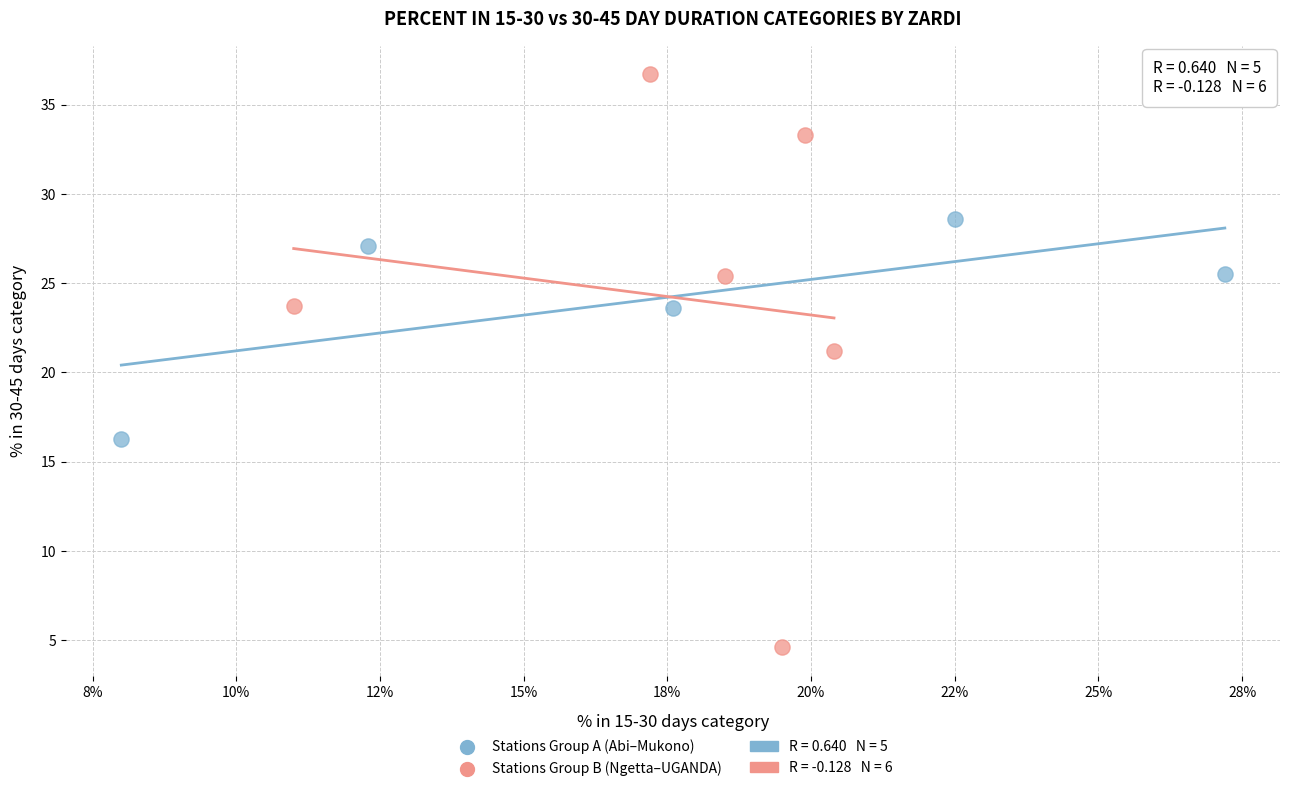

Which series reaches the minimum Y coordinate?

Stations Group B (Ngetta–UGANDA)